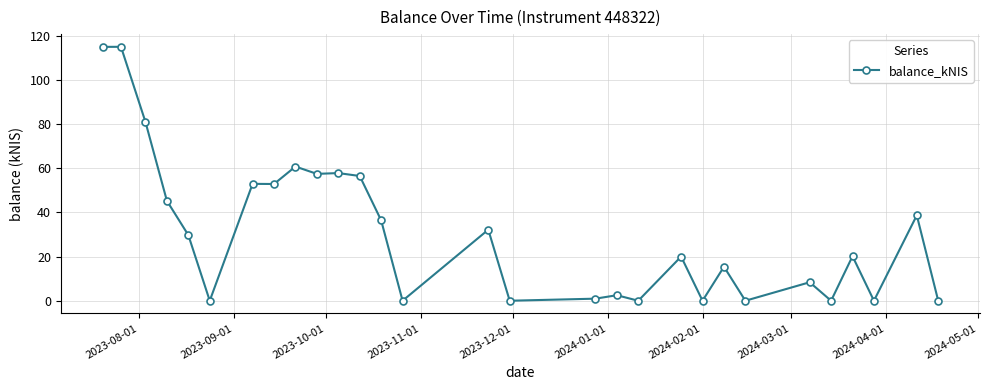

What is the sum of all values?

899.1